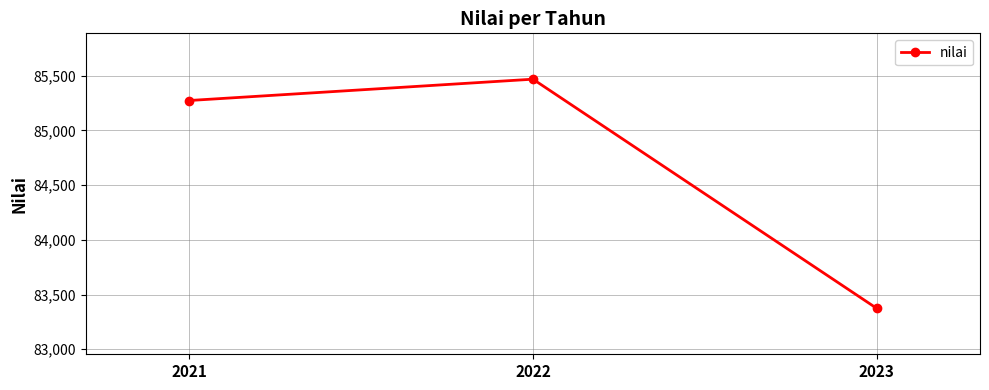

What is the value of the 3rd point from the left?

83373